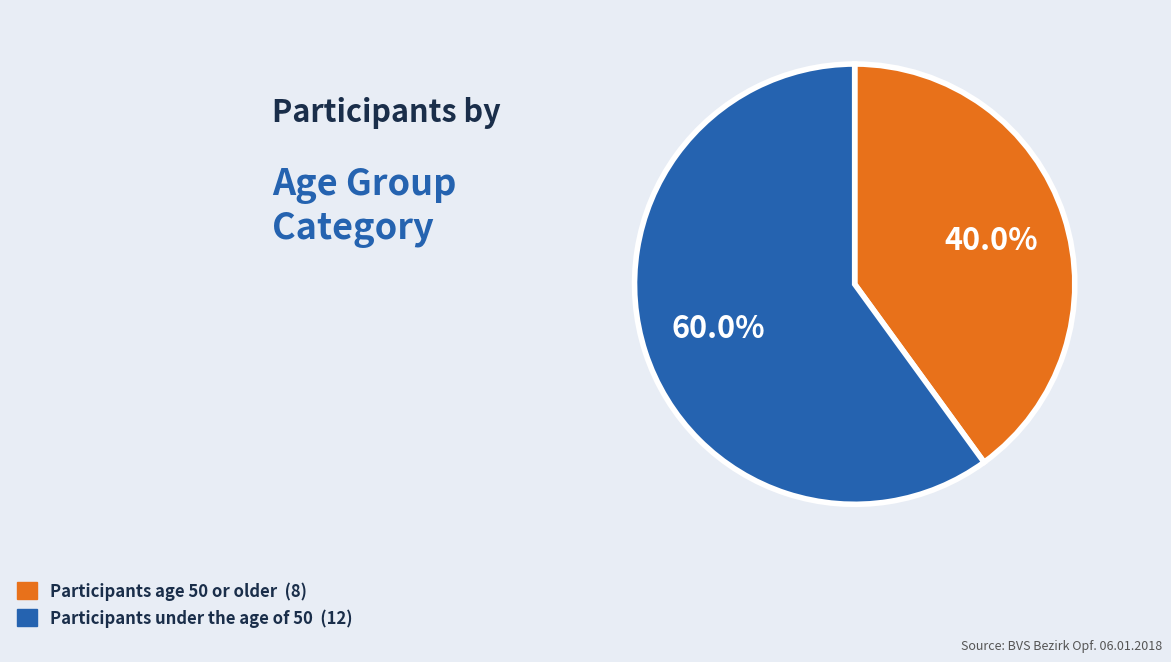

Is there a majority slice in this chart?

Yes